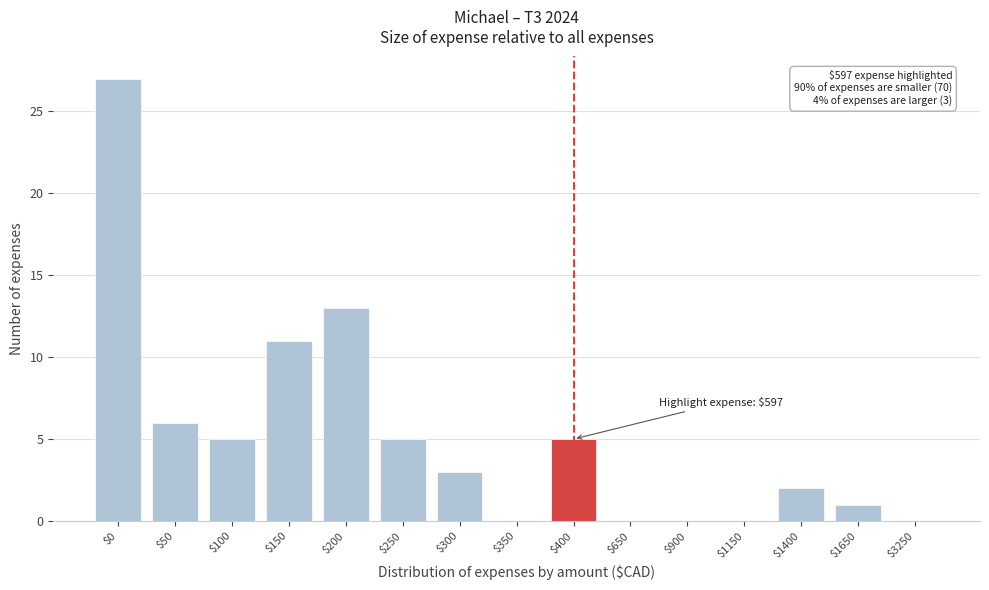

Which category has the highest value across all series?

$0